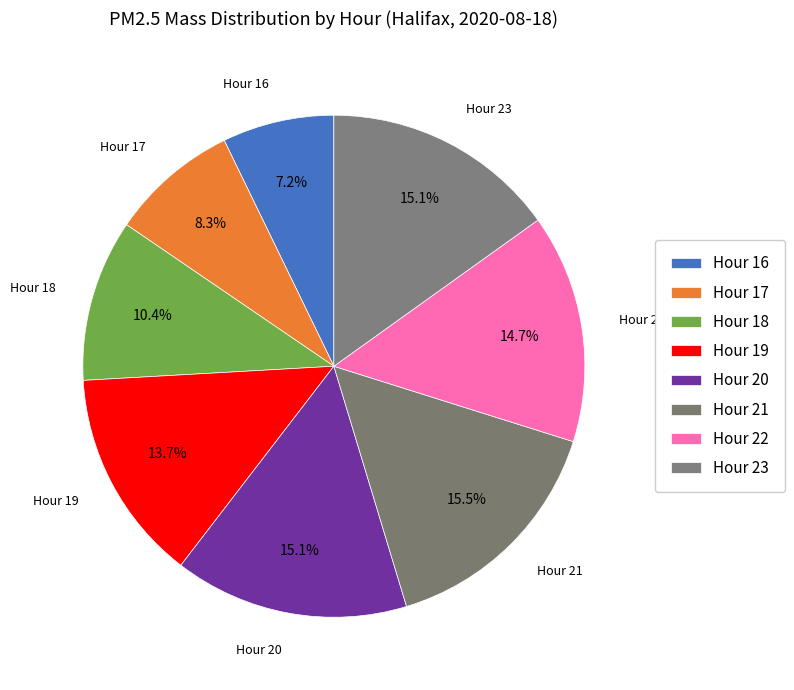

To the nearest percent, what is the difference between the largest and smallest slice percentages?

8%